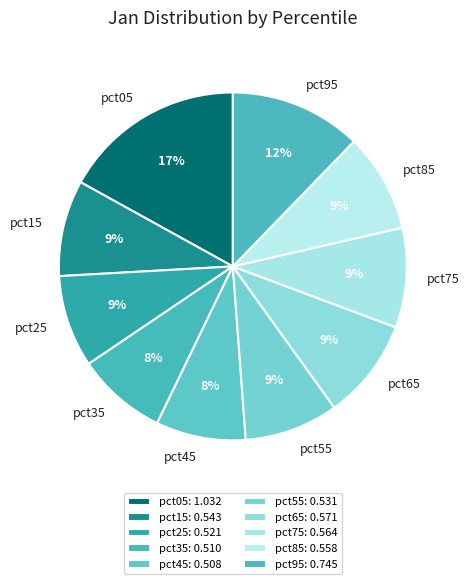

To the nearest percent, what is the average slice percentage?

10%